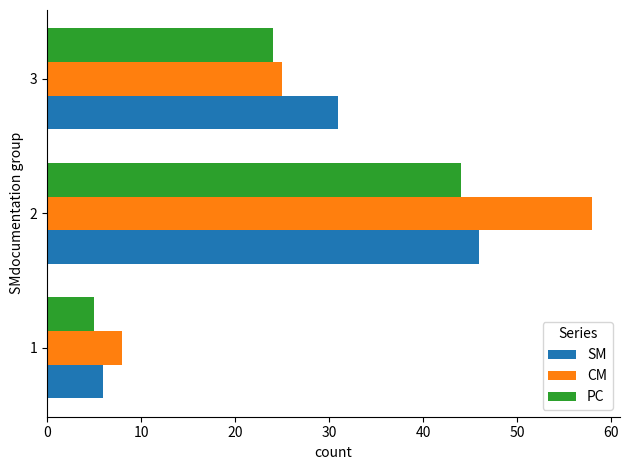

List the labels in order of SM value, largest first.

2, 3, 1